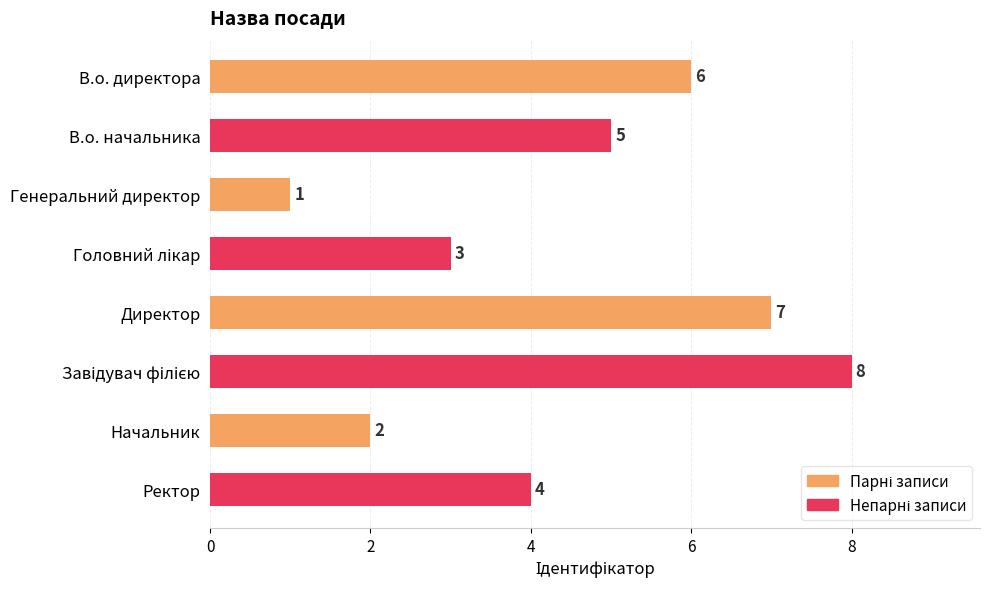

How many values are between 3 and 7?

5